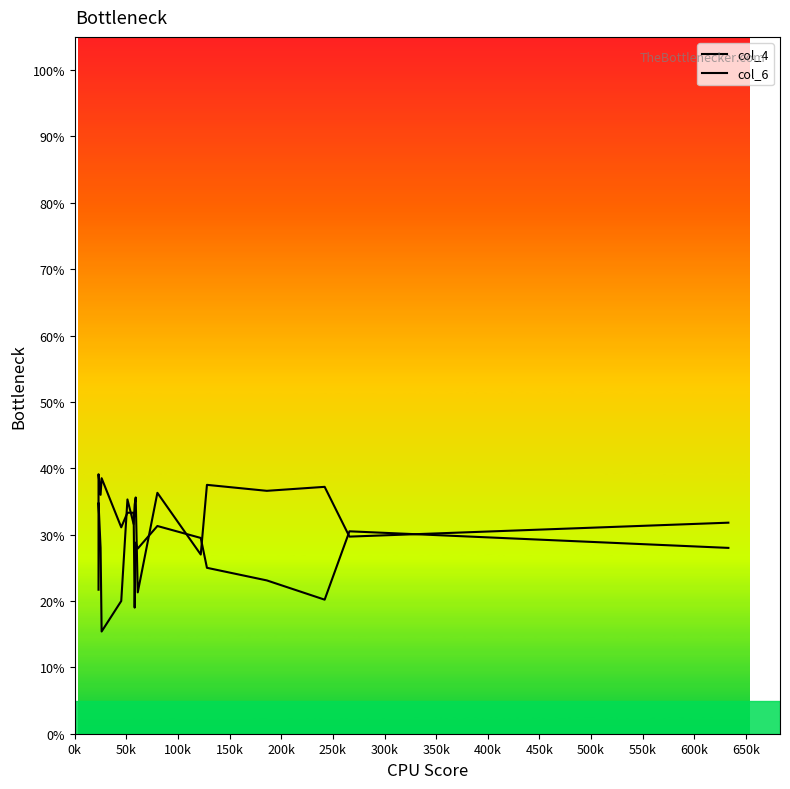

How many data points does each series have?

17